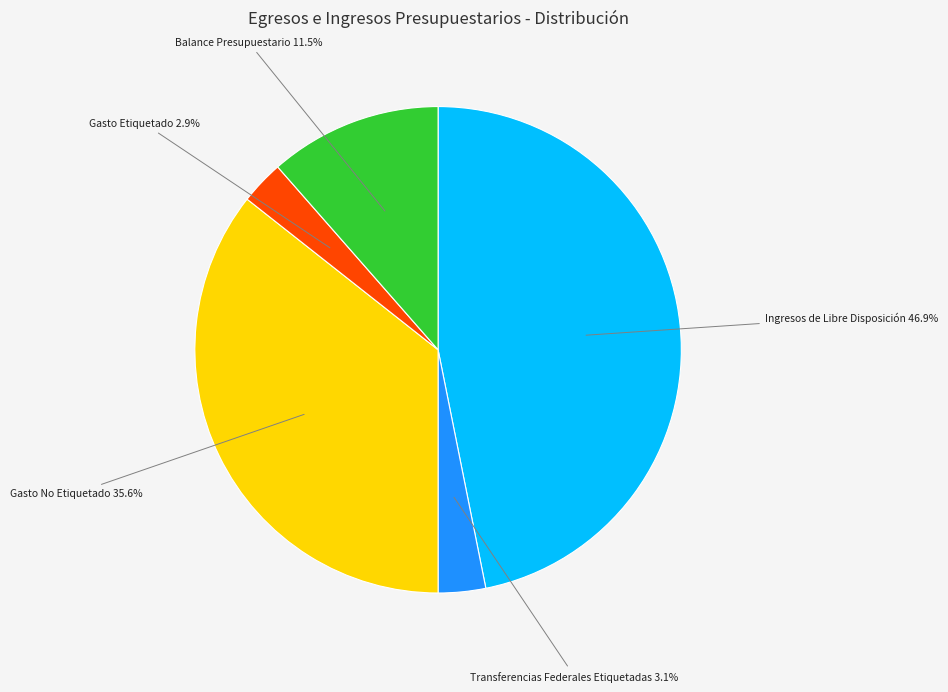

Does any single category account for the majority?

No